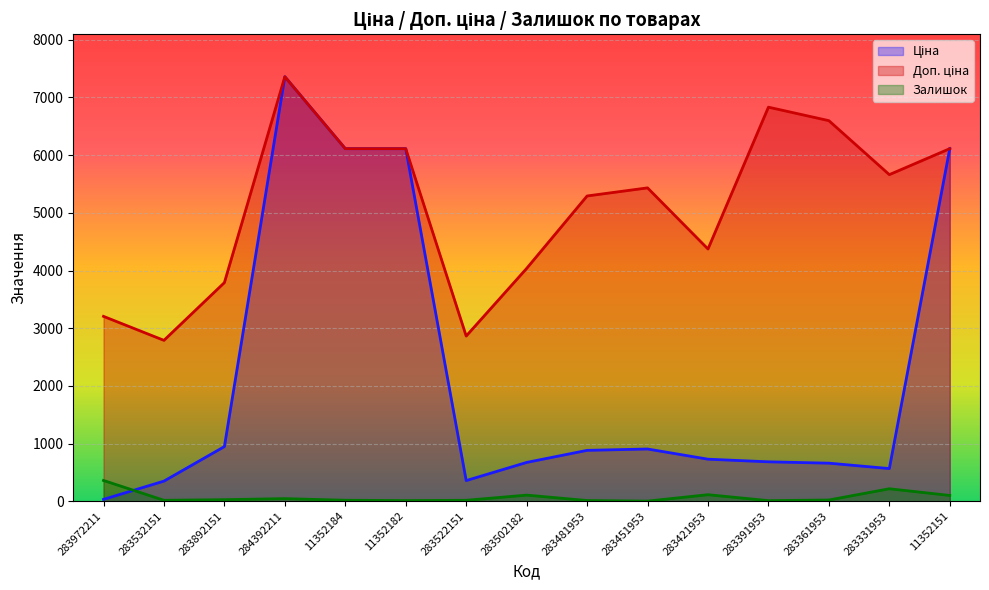

What is the label of the 11th point from the right?

11352184